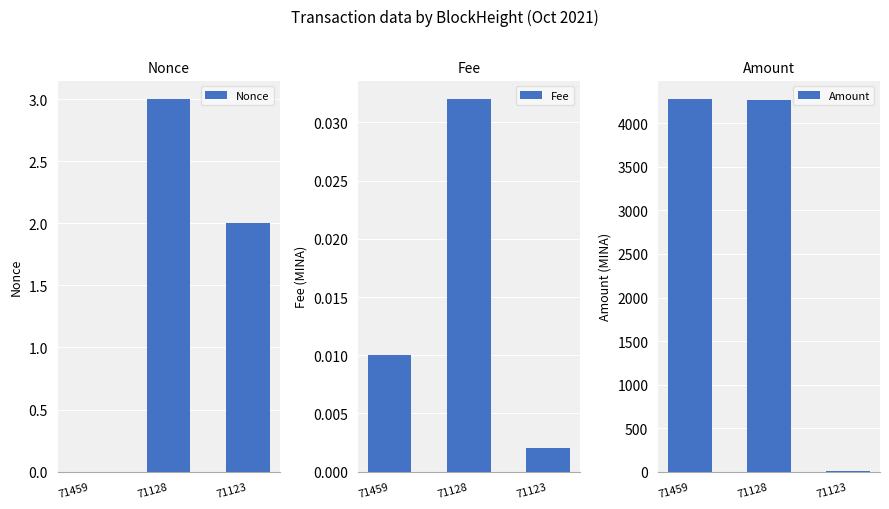

The Nonce series shows 1.5 at 71128. True or false?

False